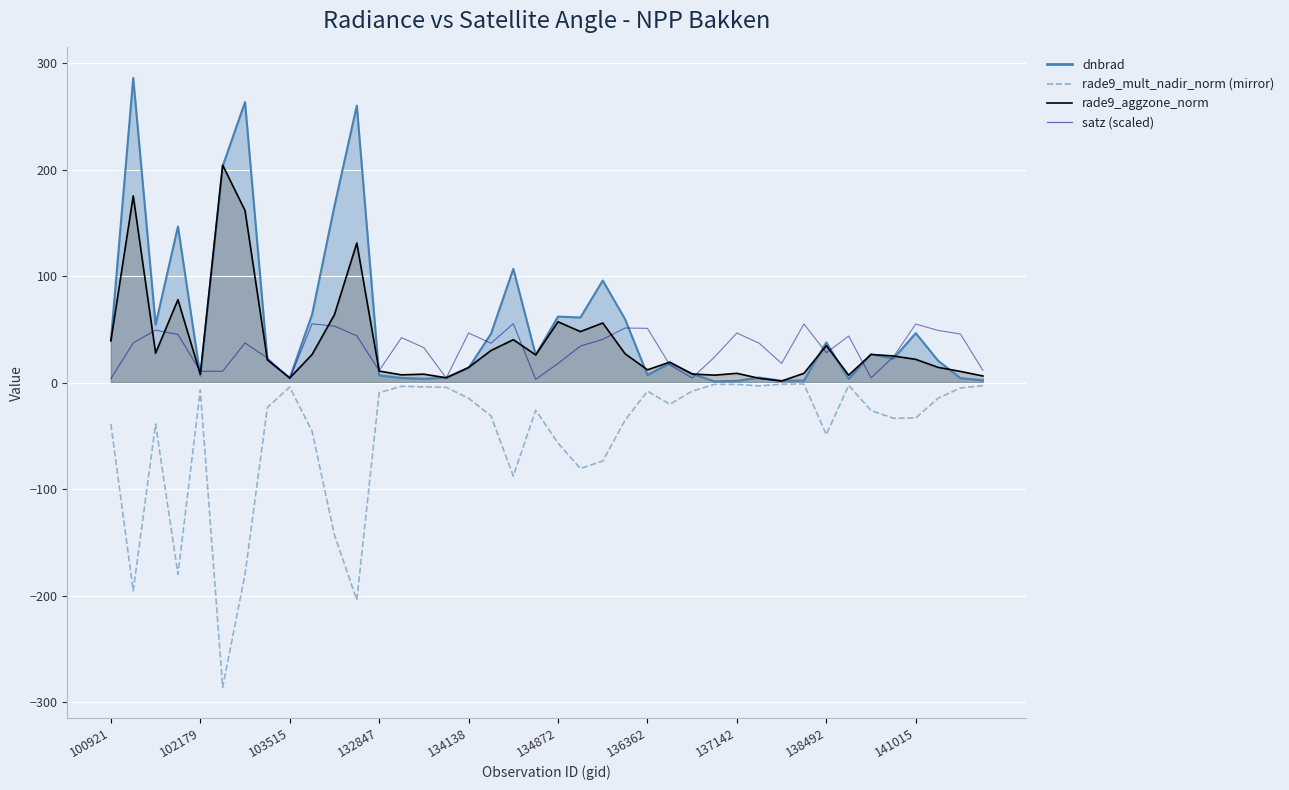

True or false: satz (scaled) and rade9_mult_nadir_norm (mirror) cross at least once.

False